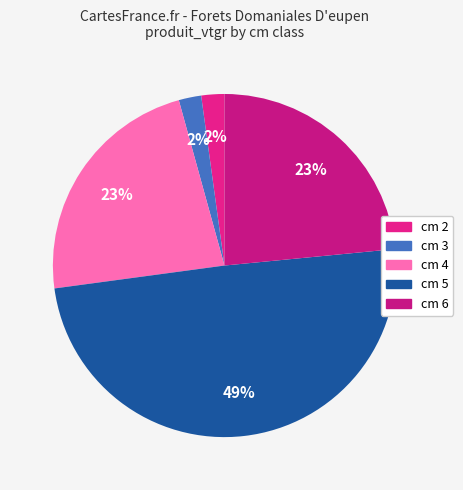

Count the number of slices in the pie.

5